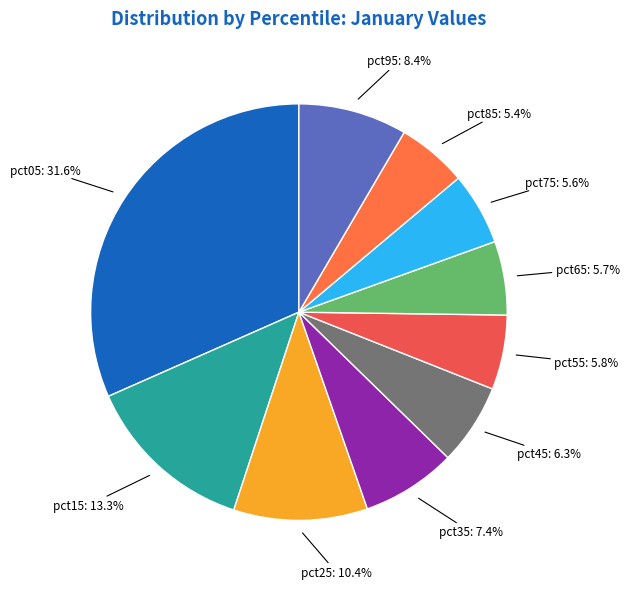

Is the sum of pct15 and pct65 greater than half?

No